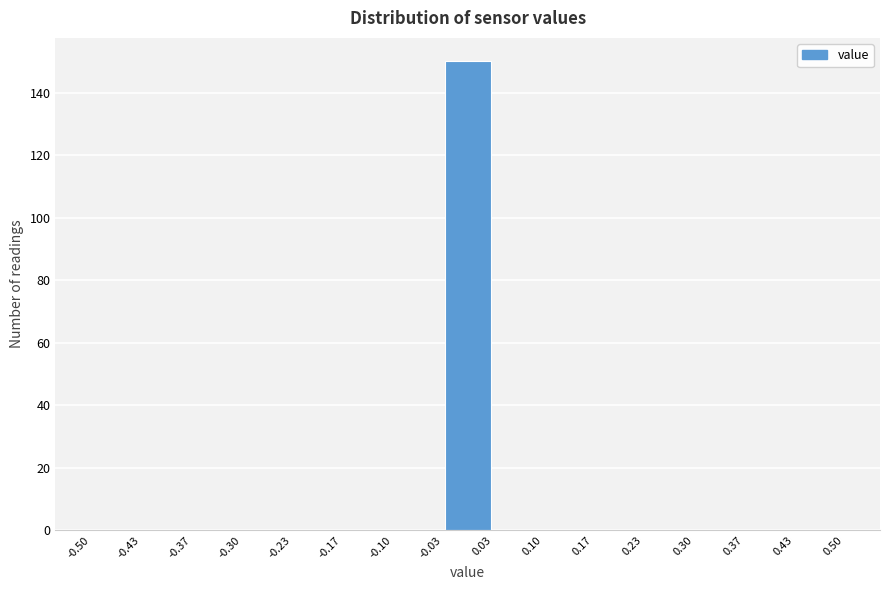

How tall is the bar that spans -0.03 to 0.03 on the x-axis? The values are not printed on the chart, so give them approximately, as read against the axis.

150